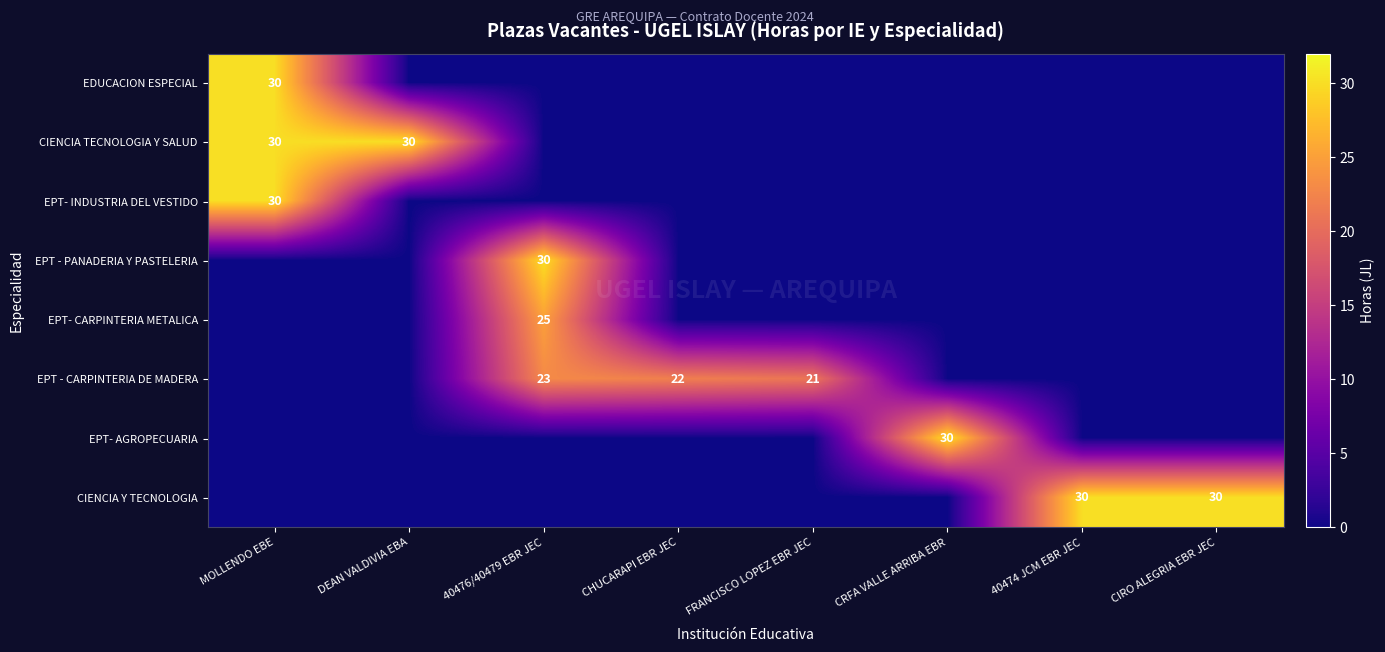

How many series are shown in this chart?

8